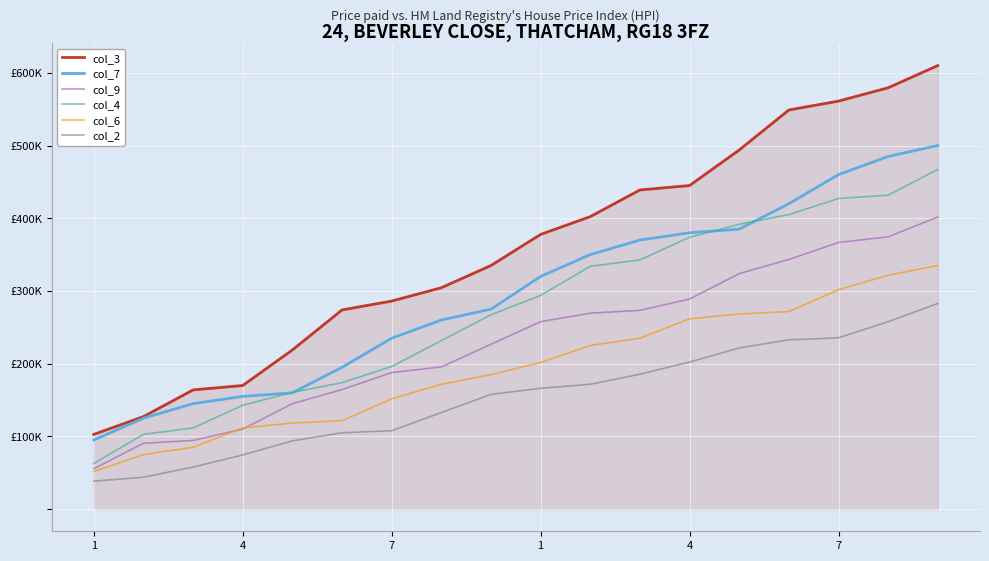

Does the chart display data point markers on the line(s)?

No